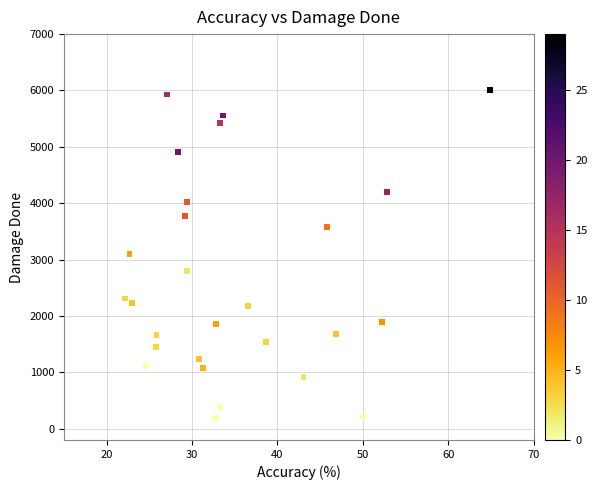

How many data points are displayed?

27